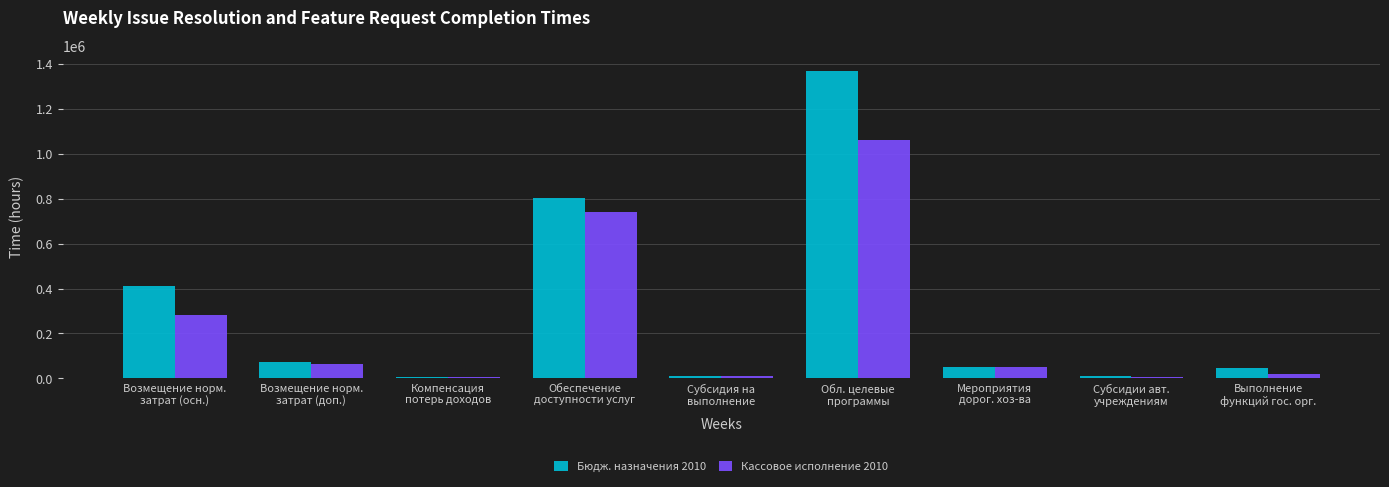

What is the smallest value displayed?

5105.8